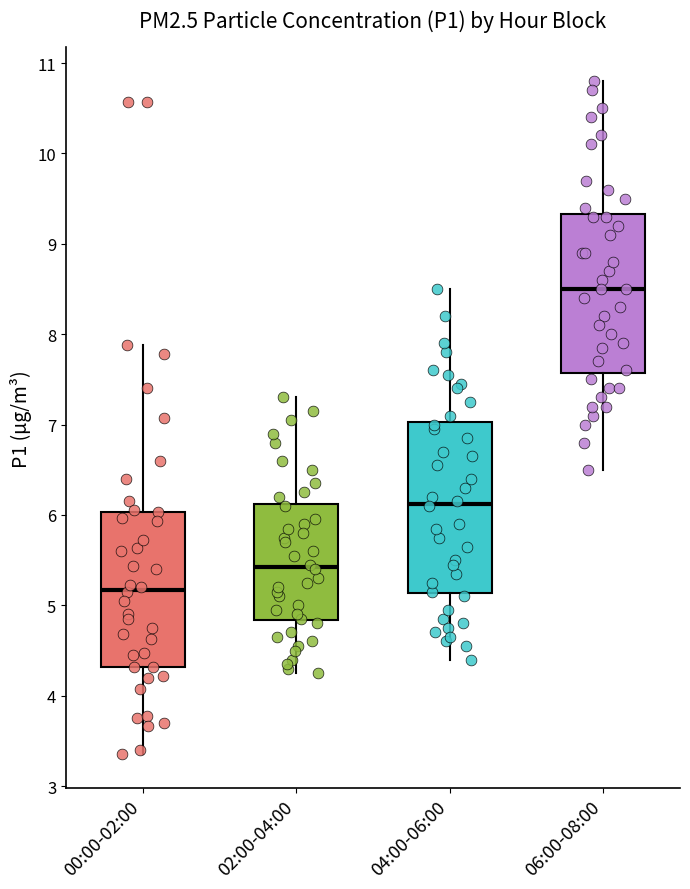

Reading left to right, transcribe this box plot: for each box, give where its median line is, the range the box spans, and where its two whiskers end, as read against the y-axis. The values are not printed on the chart, so give them approximately, as read against the axis.

00:00-02:00: median 5.2, box 4.3 to 6.0, whiskers 3.4 to 7.9
02:00-04:00: median 5.4, box 4.8 to 6.1, whiskers 4.3 to 7.3
04:00-06:00: median 6.1, box 5.1 to 7.0, whiskers 4.4 to 8.5
06:00-08:00: median 8.5, box 7.6 to 9.3, whiskers 6.5 to 10.8